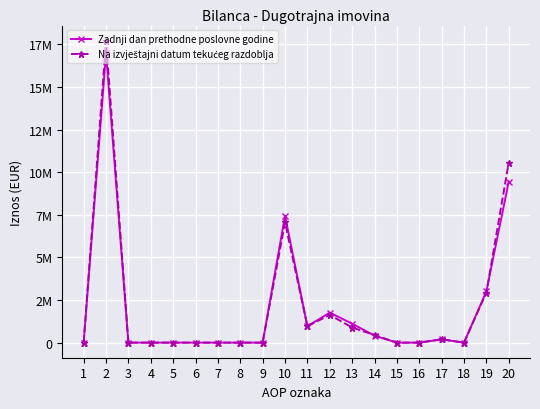

Does the chart have visible grid lines?

Yes